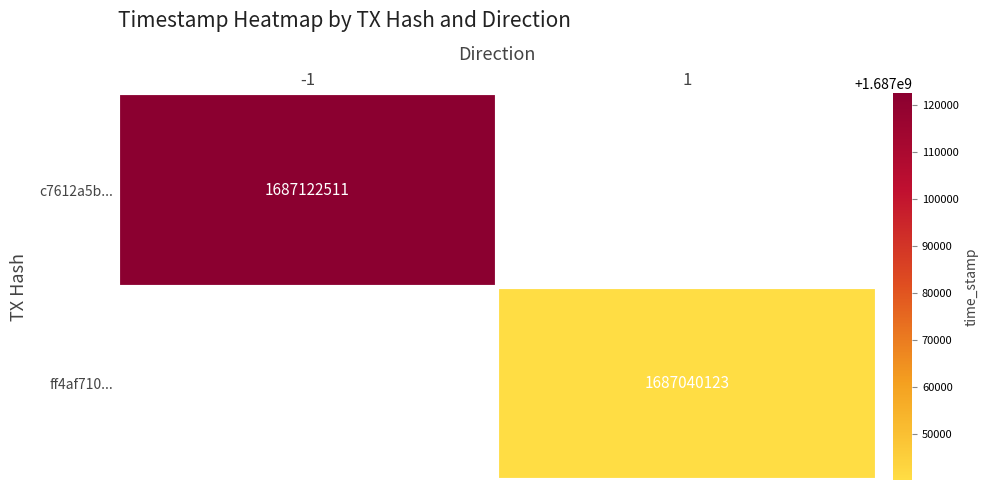

The value of c7612a5b... at -1 is 708496081. True or false?

False